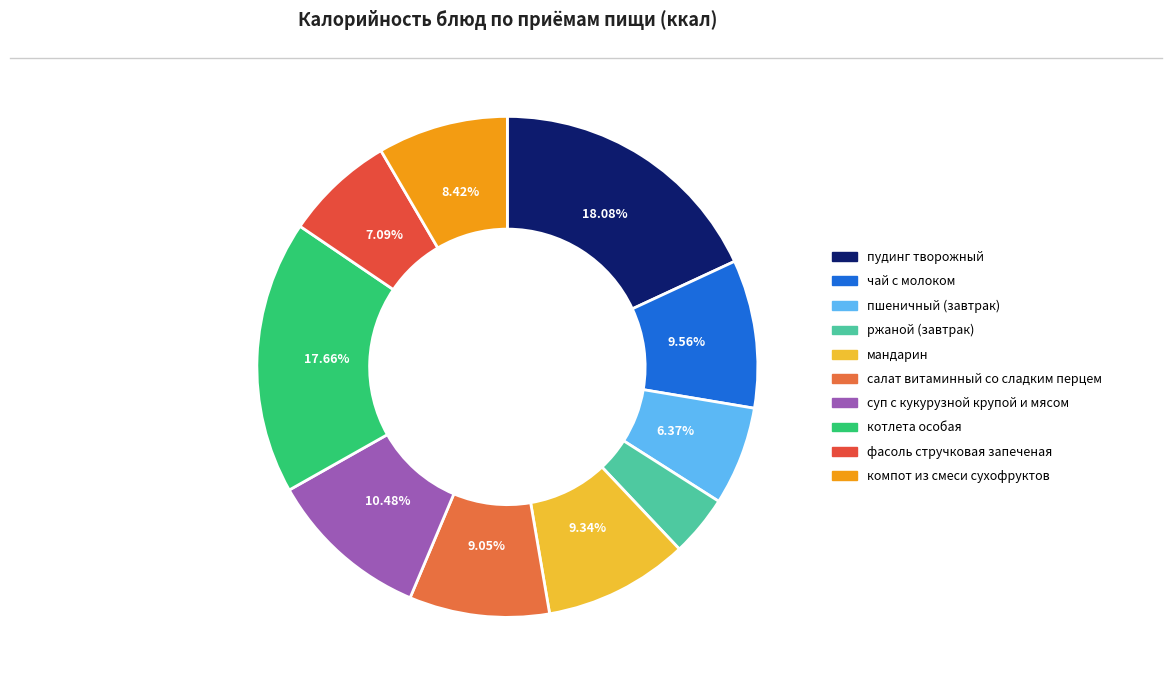

What is the smallest slice in the pie chart?

ржаной (завтрак)